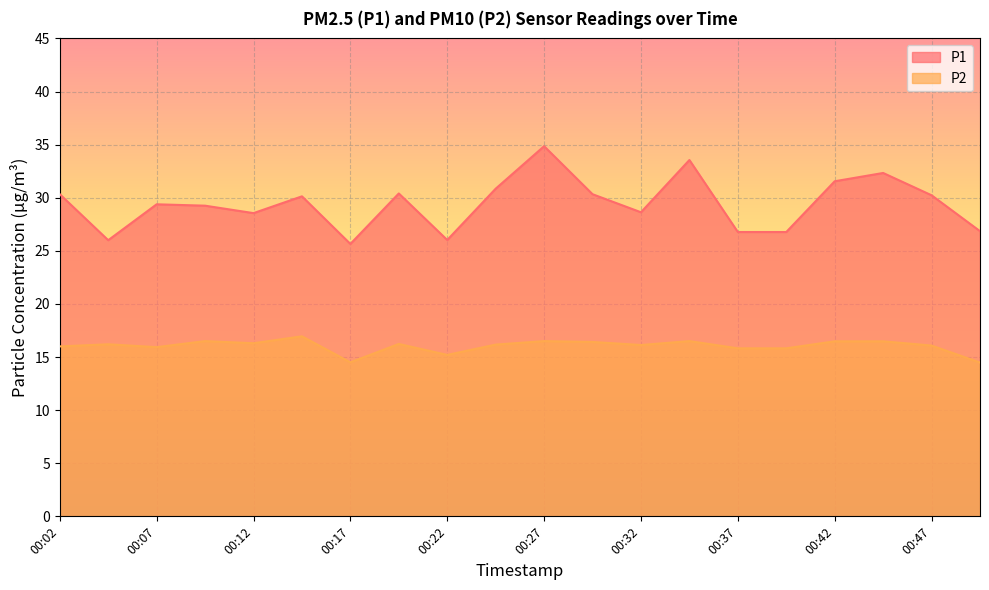

How many lines are shown in the chart?

2